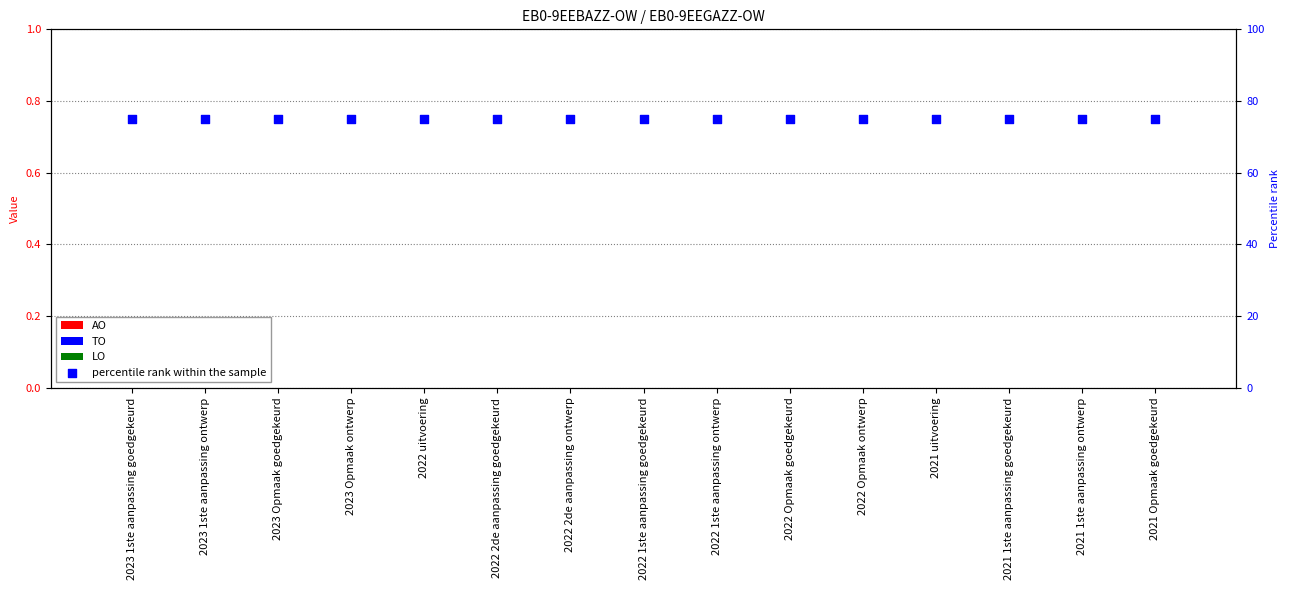

Which series contains the lowest Y value?

AO